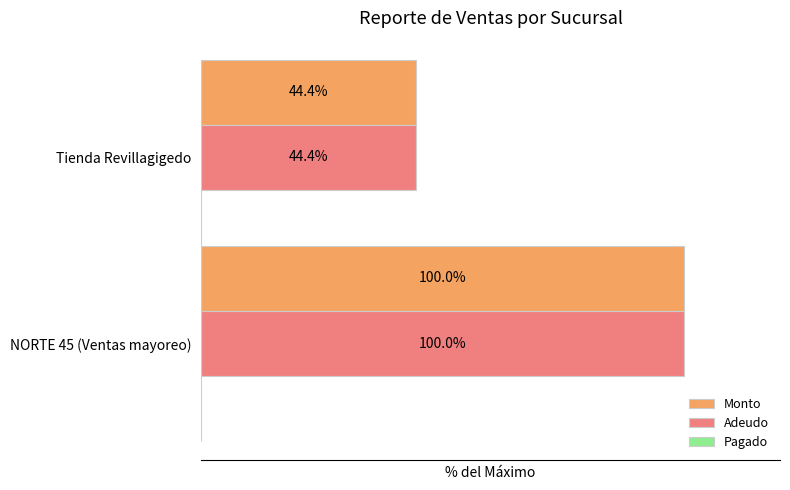

At which category is the sum across all series the highest?

NORTE 45 (Ventas mayoreo)